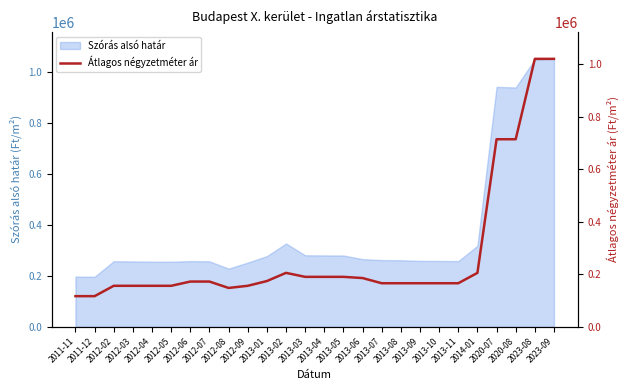

What is the maximum value for Szórás alsó határ?

1050445